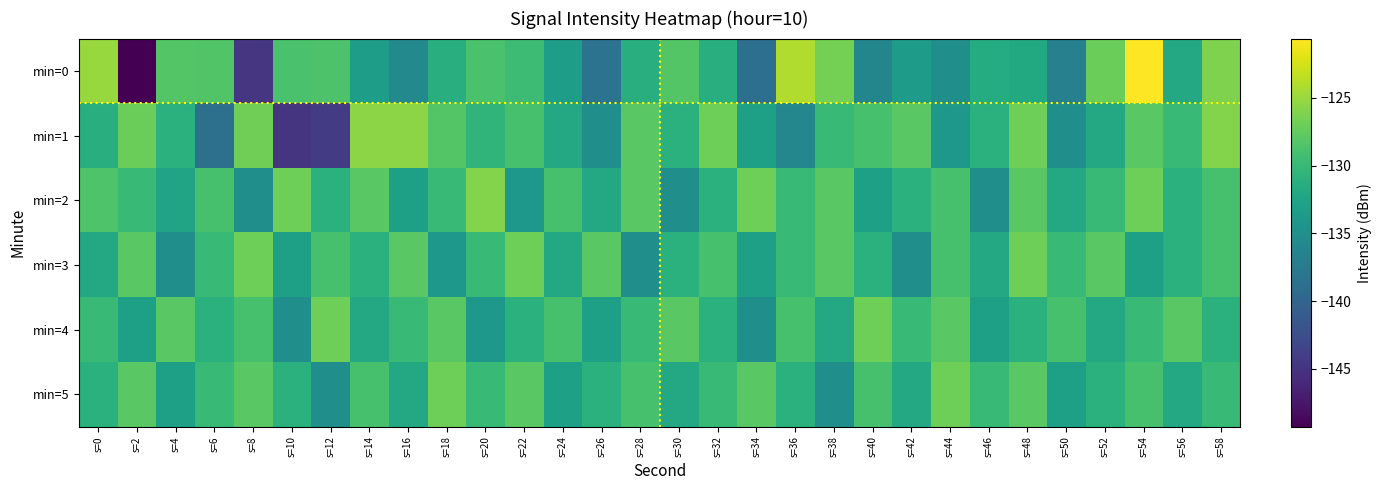

Reading right to left, extract all data points from this chart.

min=0: s=58=-126.2	s=56=-132.0	s=54=-120.6	s=52=-127.0	s=50=-136.8	s=48=-131.9	s=46=-131.6	s=44=-135.0	s=42=-133.5	s=40=-136.1	s=38=-126.6	s=36=-124.1	s=34=-138.8	s=32=-131.2	s=30=-128.3	s=28=-131.3	s=26=-138.3	s=24=-133.2	s=22=-129.7	s=20=-128.8	s=18=-131.2	s=16=-135.8	s=14=-133.2	s=12=-128.7	s=10=-128.9	s=8=-144.7	s=6=-128.4	s=4=-128.3	s=2=-149.3	s=0=-125.0
min=1: s=58=-126.0	s=56=-130.0	s=54=-128.0	s=52=-132.0	s=50=-135.0	s=48=-127.0	s=46=-131.0	s=44=-134.0	s=42=-128.0	s=40=-129.0	s=38=-130.0	s=36=-136.0	s=34=-133.0	s=32=-127.0	s=30=-131.0	s=28=-128.0	s=26=-135.0	s=24=-132.0	s=22=-129.0	s=20=-130.5	s=18=-128.3	s=16=-125.6	s=14=-125.6	s=12=-144.1	s=10=-145.0	s=8=-126.9	s=6=-138.7	s=4=-131.0	s=2=-127.1	s=0=-131.2
min=2: s=58=-129.0	s=56=-131.0	s=54=-127.0	s=52=-130.0	s=50=-132.0	s=48=-128.0	s=46=-135.0	s=44=-129.0	s=42=-131.0	s=40=-133.0	s=38=-128.0	s=36=-130.0	s=34=-127.0	s=32=-131.0	s=30=-135.0	s=28=-128.0	s=26=-132.0	s=24=-129.0	s=22=-134.0	s=20=-126.0	s=18=-130.0	s=16=-133.0	s=14=-128.0	s=12=-131.0	s=10=-127.0	s=8=-135.0	s=6=-129.0	s=4=-132.5	s=2=-130.0	s=0=-128.5
min=3: s=58=-129.0	s=56=-131.0	s=54=-133.0	s=52=-128.0	s=50=-130.0	s=48=-127.0	s=46=-132.0	s=44=-129.0	s=42=-135.0	s=40=-131.0	s=38=-128.0	s=36=-130.0	s=34=-133.0	s=32=-129.0	s=30=-131.0	s=28=-135.0	s=26=-128.0	s=24=-132.0	s=22=-127.0	s=20=-130.0	s=18=-134.0	s=16=-128.0	s=14=-131.0	s=12=-129.0	s=10=-133.0	s=8=-127.0	s=6=-130.0	s=4=-135.0	s=2=-128.0	s=0=-132.0
min=4: s=58=-131.0	s=56=-128.0	s=54=-130.0	s=52=-132.0	s=50=-129.0	s=48=-131.0	s=46=-133.0	s=44=-128.0	s=42=-130.0	s=40=-127.0	s=38=-132.0	s=36=-129.0	s=34=-135.0	s=32=-131.0	s=30=-128.0	s=28=-130.0	s=26=-133.0	s=24=-129.0	s=22=-131.0	s=20=-134.0	s=18=-128.0	s=16=-130.0	s=14=-132.0	s=12=-127.0	s=10=-135.0	s=8=-129.0	s=6=-131.0	s=4=-128.0	s=2=-133.0	s=0=-130.0
min=5: s=58=-130.0	s=56=-132.0	s=54=-129.0	s=52=-131.0	s=50=-133.0	s=48=-128.0	s=46=-130.0	s=44=-127.0	s=42=-132.0	s=40=-129.0	s=38=-135.0	s=36=-131.0	s=34=-128.0	s=32=-130.0	s=30=-132.0	s=28=-129.0	s=26=-131.0	s=24=-133.0	s=22=-128.0	s=20=-130.0	s=18=-127.0	s=16=-132.0	s=14=-129.0	s=12=-135.0	s=10=-131.0	s=8=-128.0	s=6=-130.0	s=4=-133.0	s=2=-128.0	s=0=-131.0